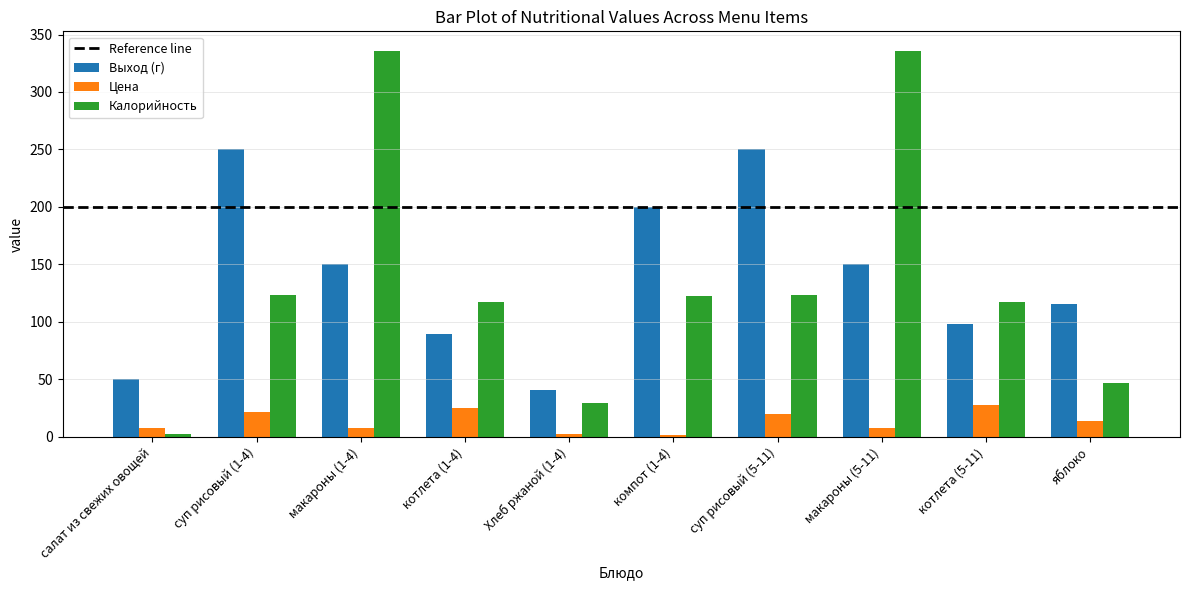

The Калорийность series shows 196.9 at суп рисовый (5-11). True or false?

False